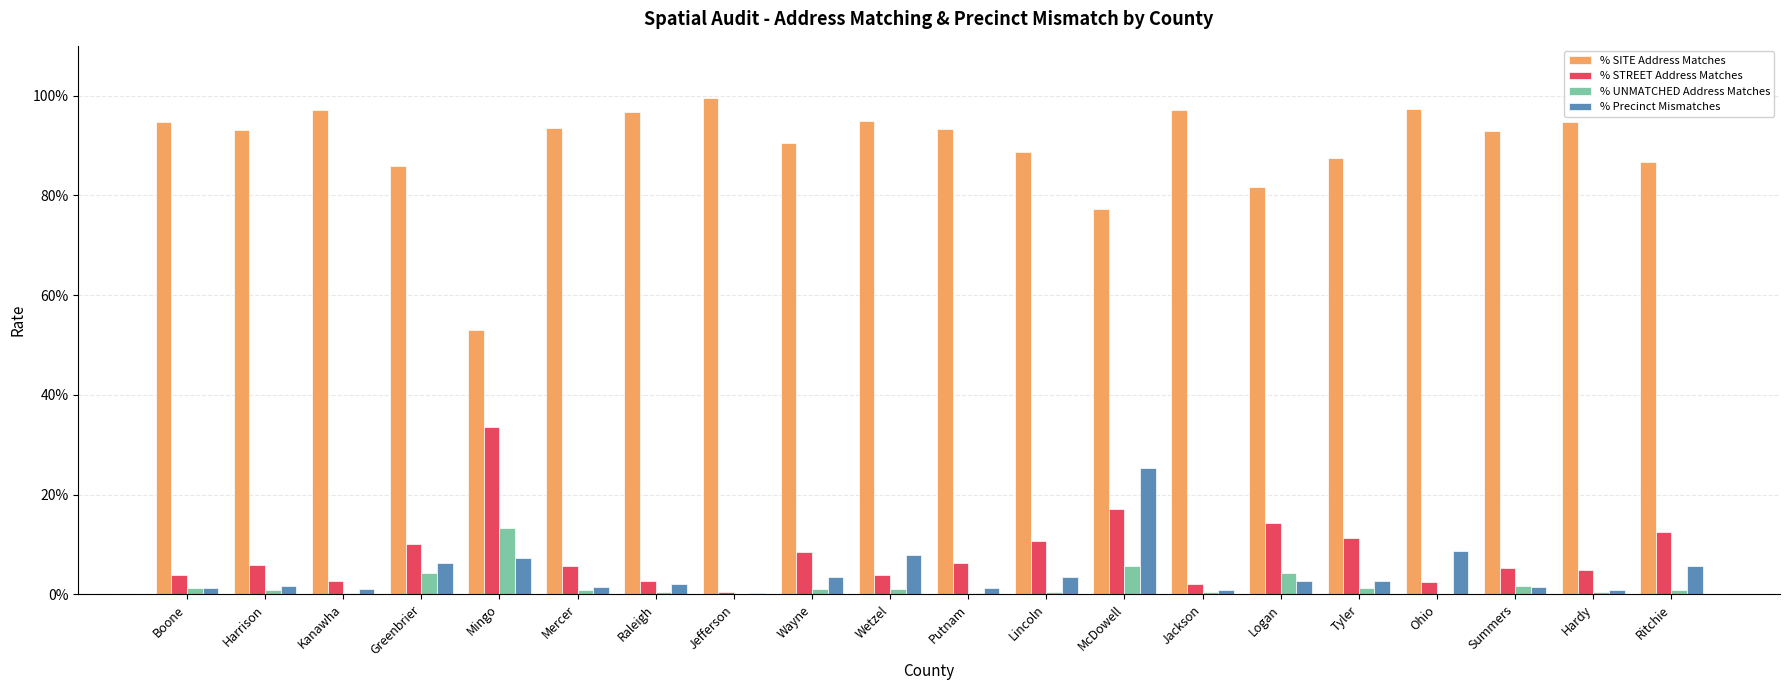

Are the bars grouped side by side (vs. stacked)?

Yes